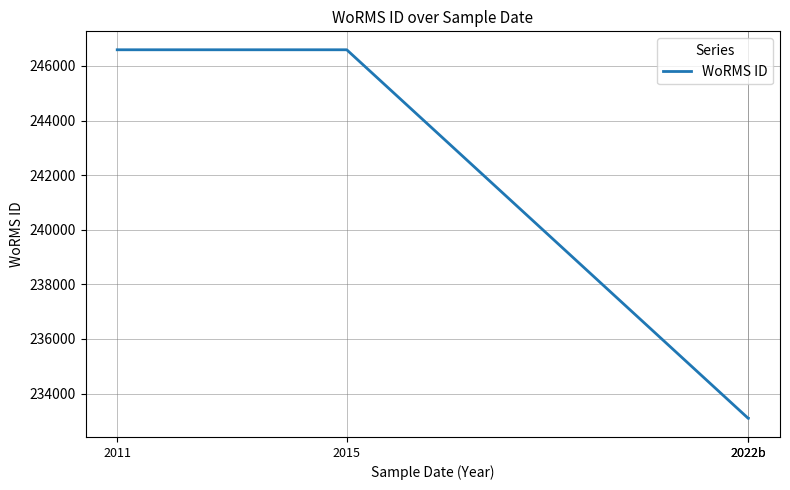

What is the label of the 1st point from the right?

2022b